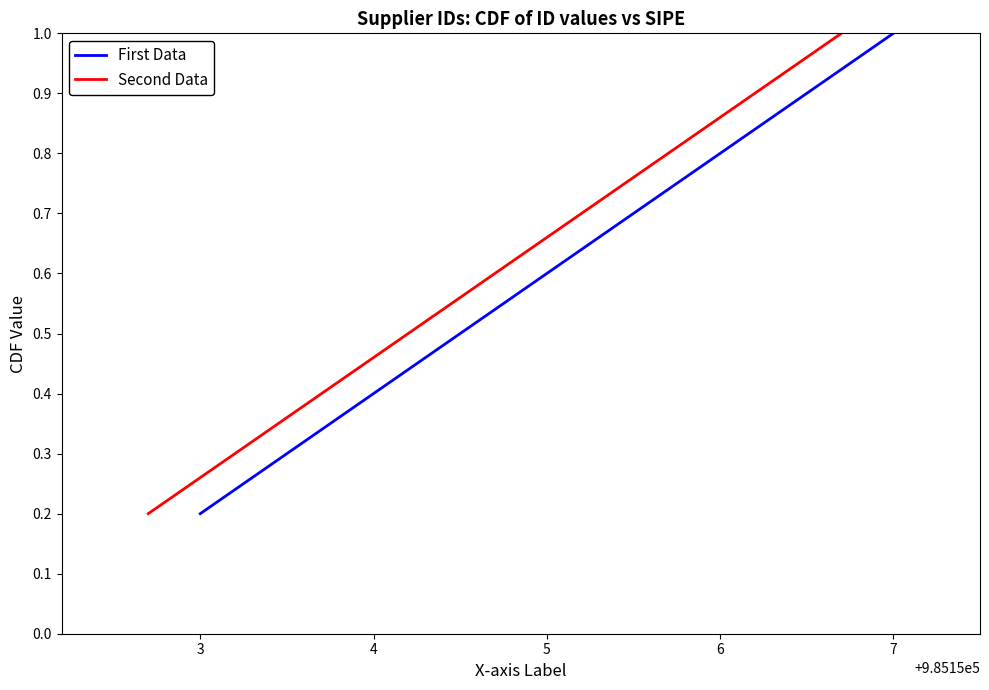

What is the maximum value for Second Data?

1.0